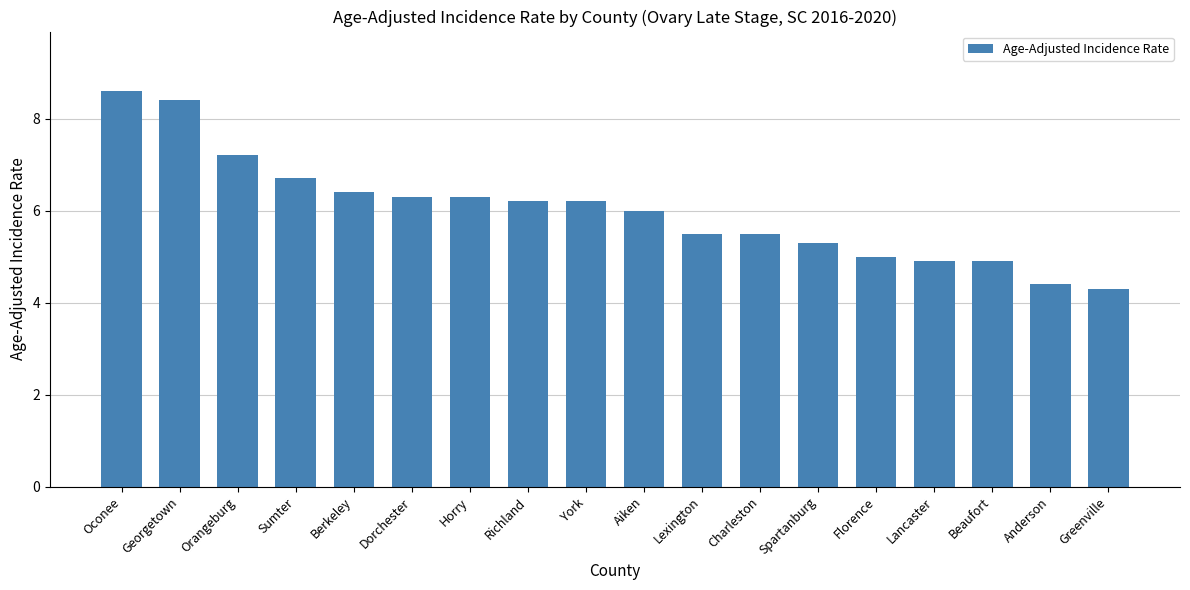

What is the label of the 15th bar from the left?

Lancaster